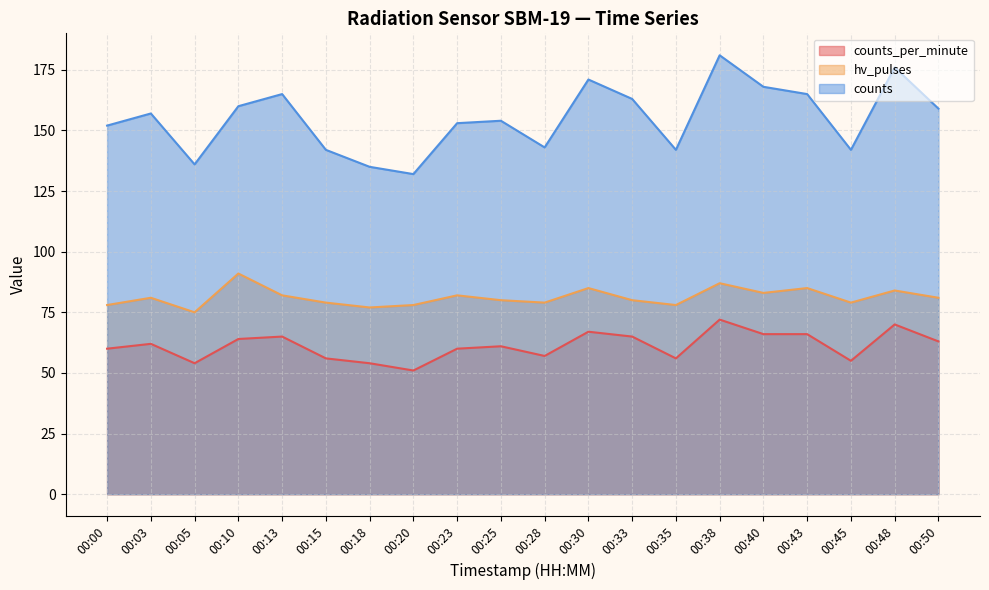

How many lines are shown in the chart?

3